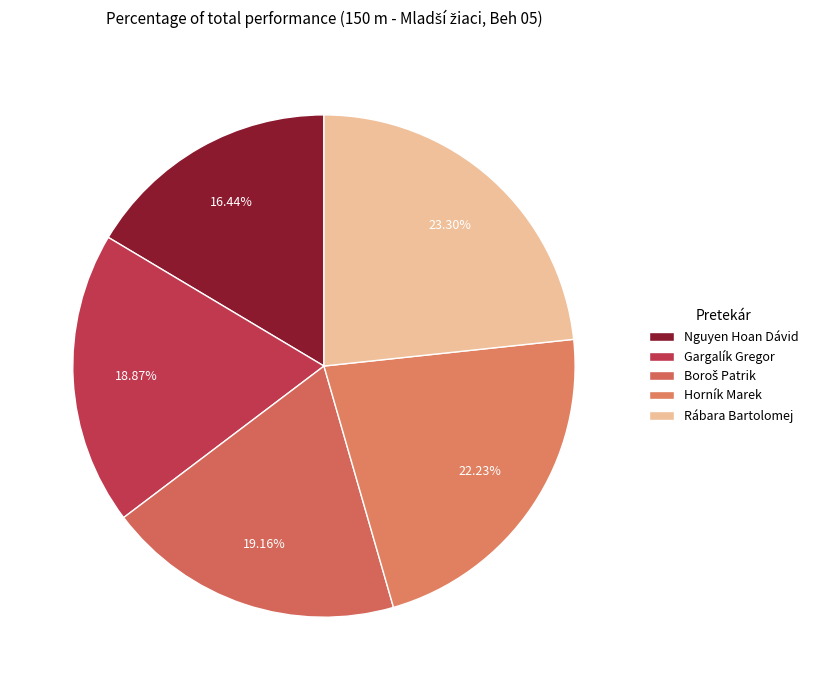

To the nearest percent, what is the average slice percentage?

20%